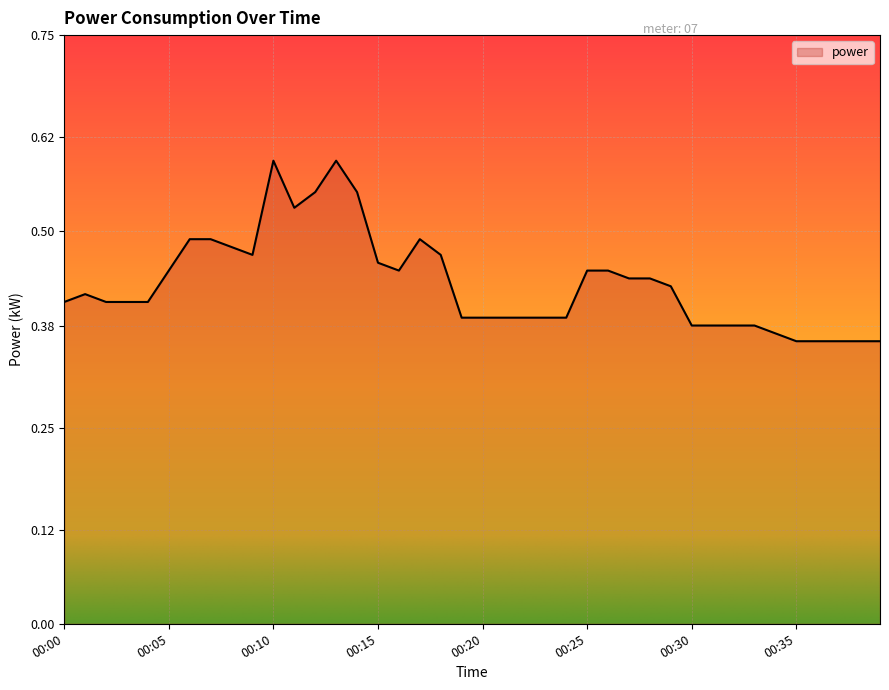

Does the chart display data point markers on the line(s)?

No